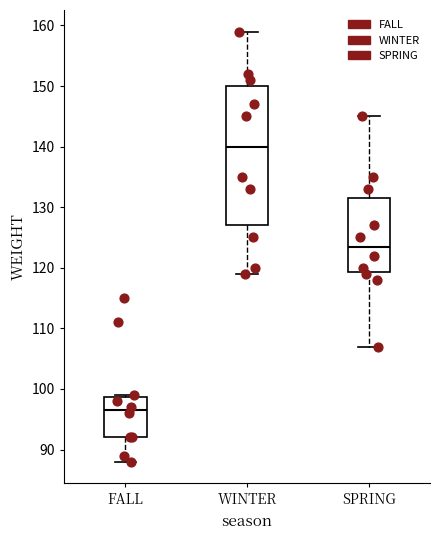

Reading left to right, read every box against the y-axis: the position of its median line, the range the box covers, and the ends of its whiskers. The values are not printed on the chart, so give them approximately, as read against the axis.

FALL: median 97, box 92 to 99, whiskers 88 to 99
WINTER: median 140, box 127 to 150, whiskers 119 to 159
SPRING: median 124, box 119 to 132, whiskers 107 to 145